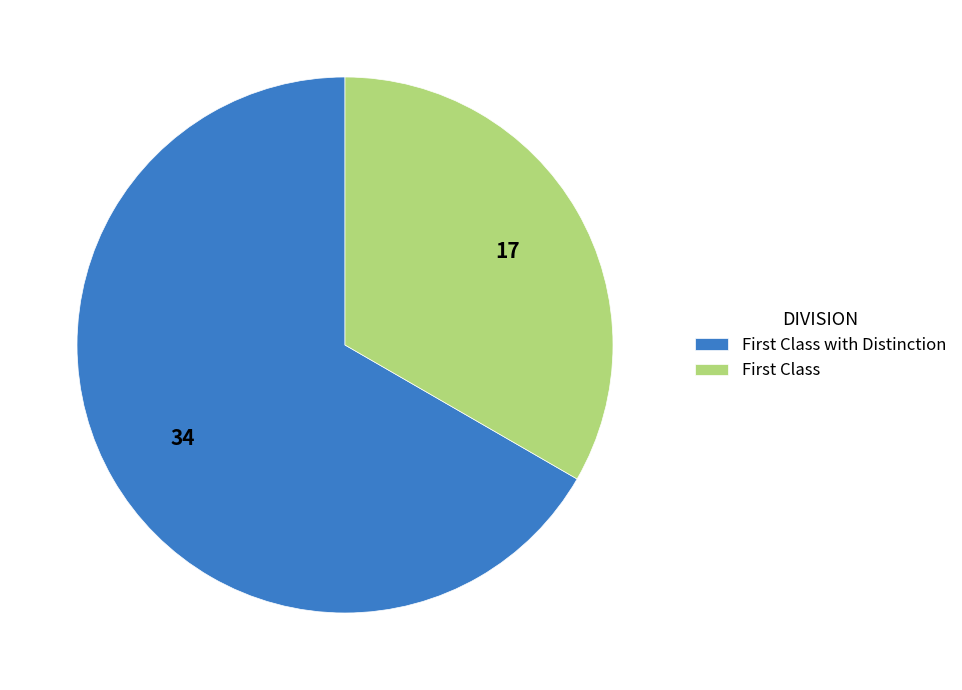

Which slice is the largest?

First Class with Distinction